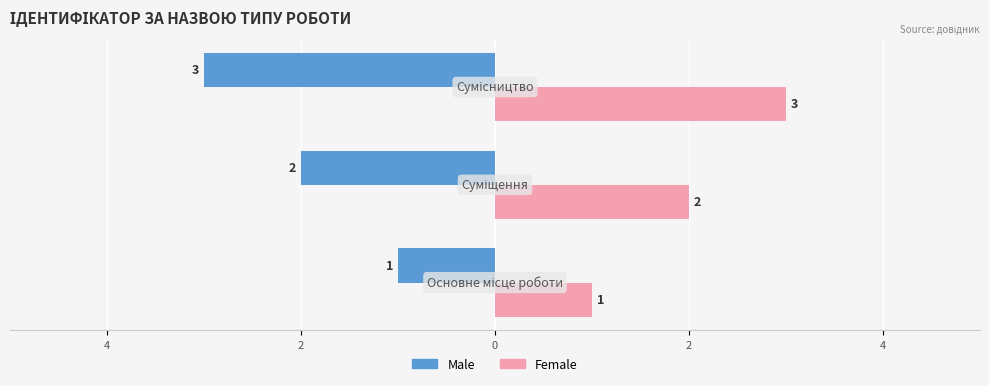

Which series has the largest total across all categories?

Female